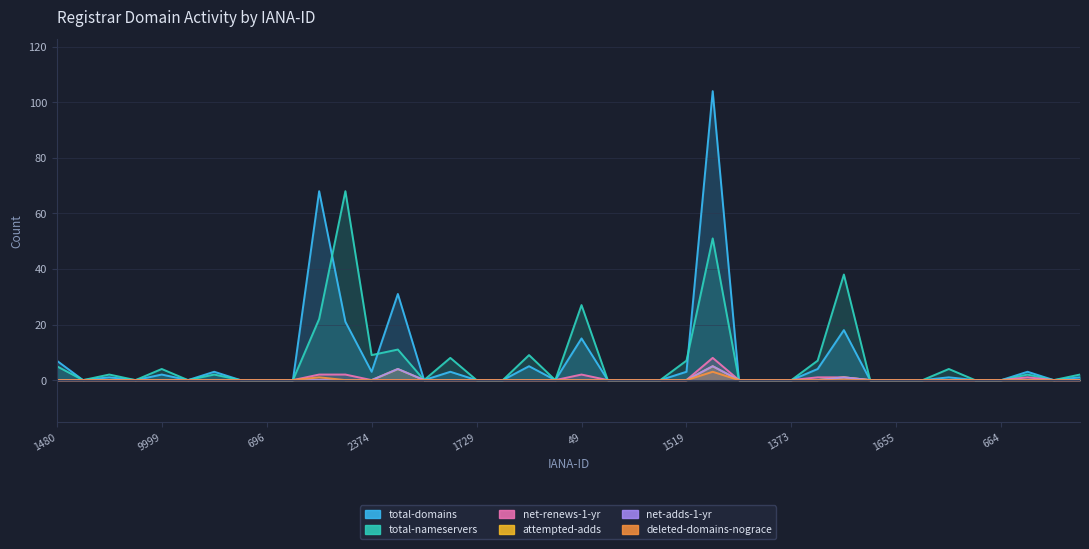

What is the maximum value for deleted-domains-nograce?

3